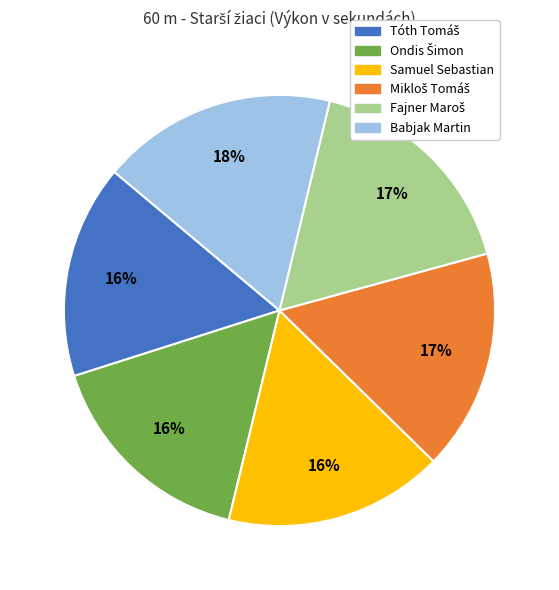

To the nearest percent, what is the average slice percentage?

17%